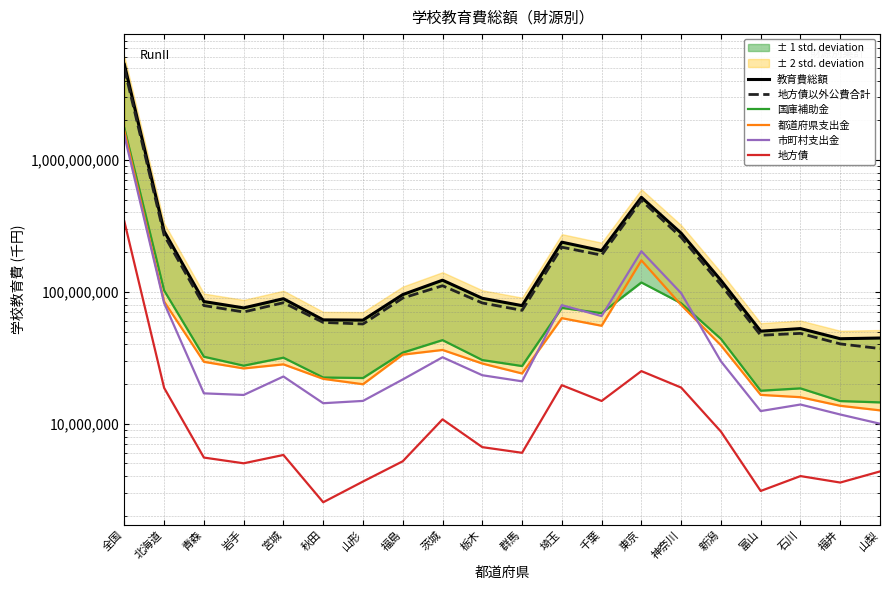

What is the difference between the maximum and minimum values in the 国庫補助金 series?

1730109060